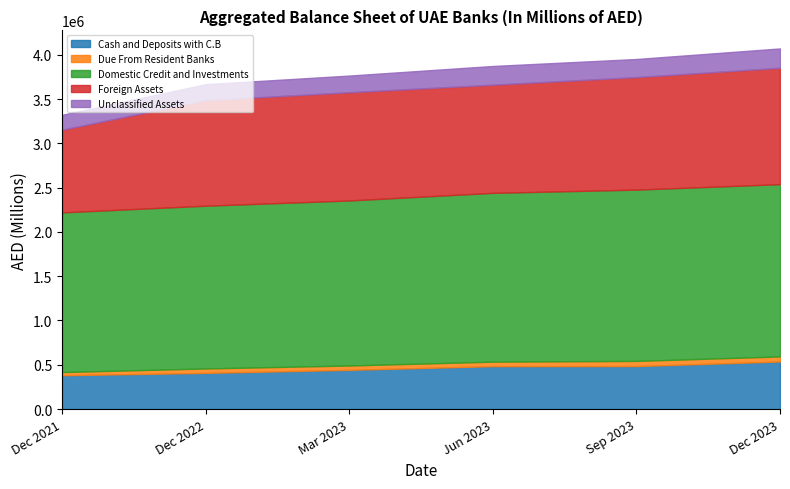

True or false: Domestic Credit and Investments and Cash and Deposits with C.B cross at least once.

False